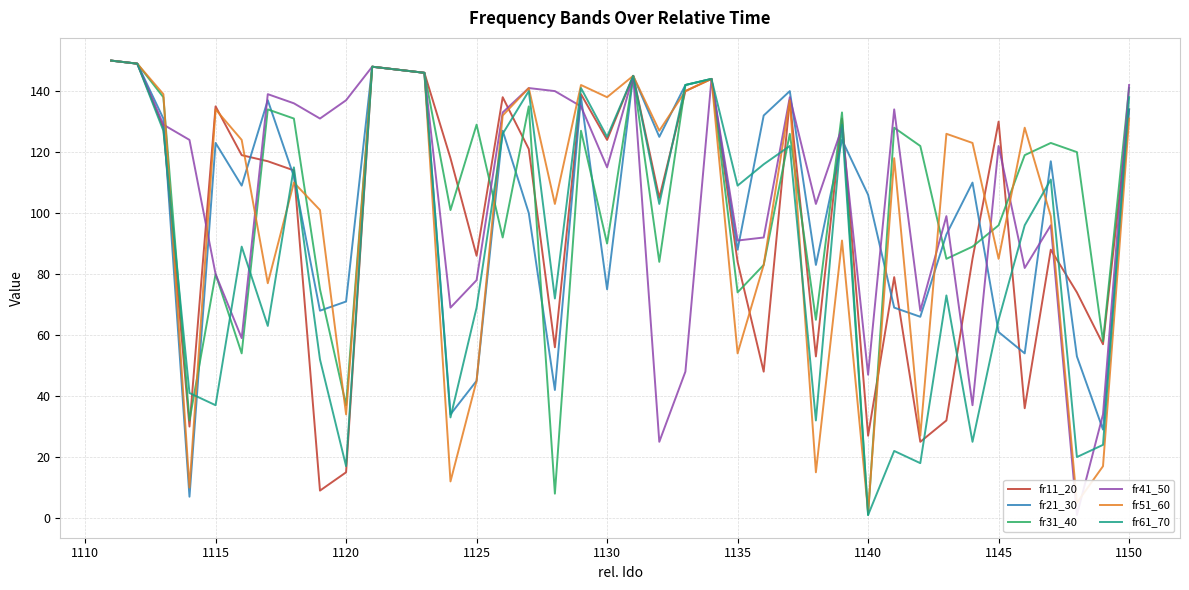

True or false: fr21_30 has a value of 134 at 1150.

True